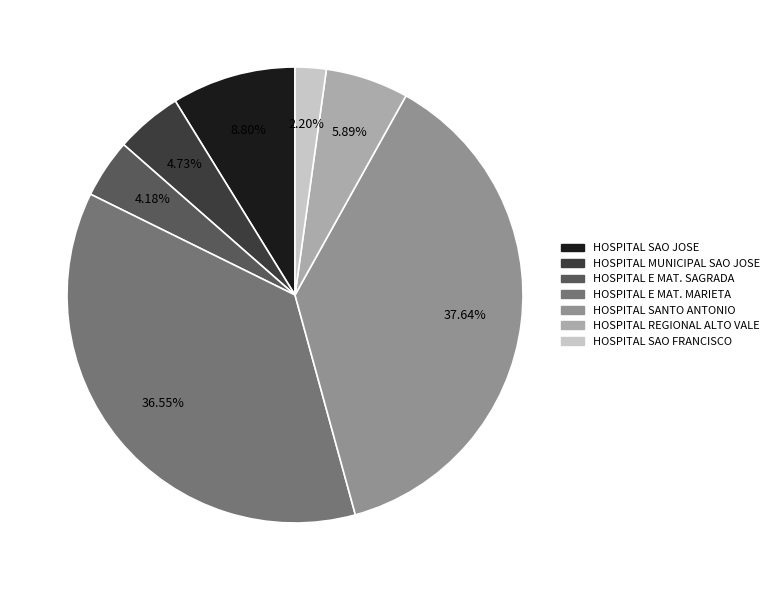

Is there a majority slice in this chart?

No